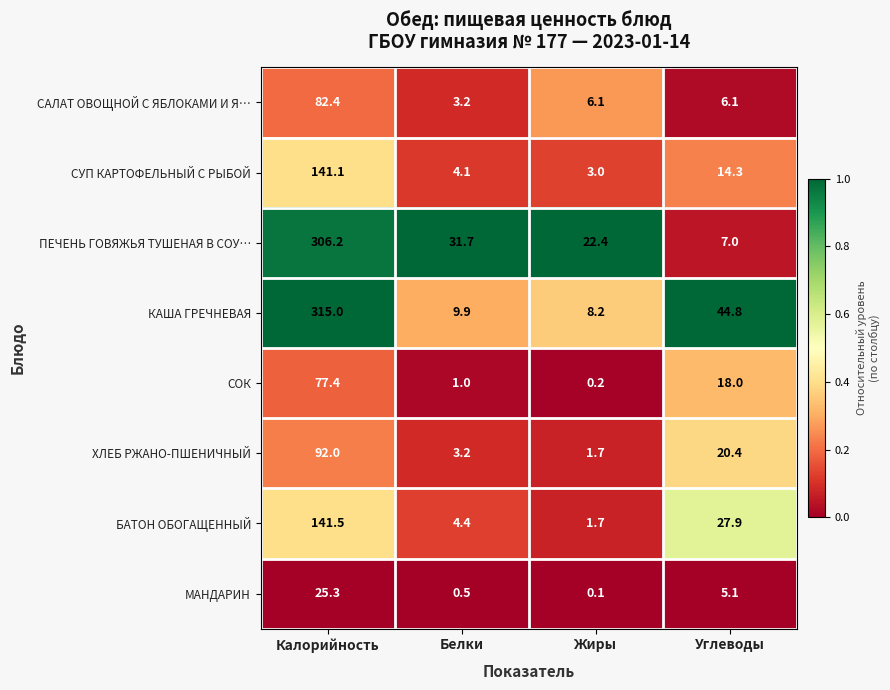

What is the difference between the second highest and minimum values in the СОК series?

17.8